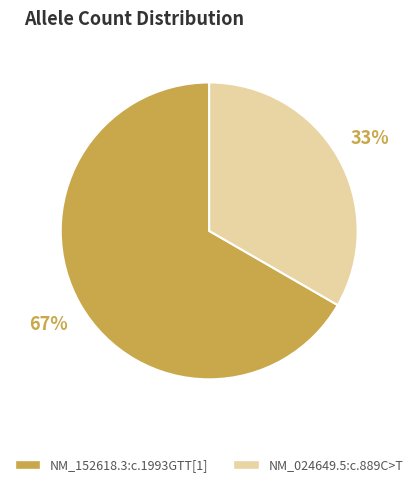

Rank the categories by value from lowest to highest.

NM_024649.5:c.889C>T, NM_152618.3:c.1993GTT[1]